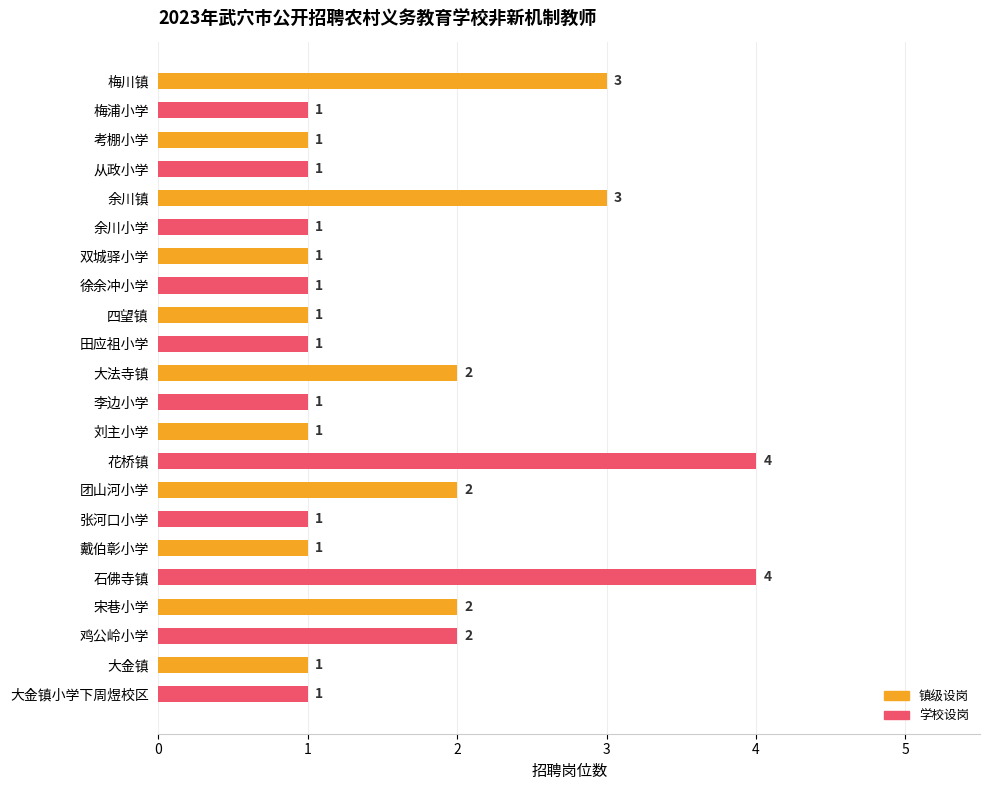

The value at 余川镇 is 4. True or false?

False